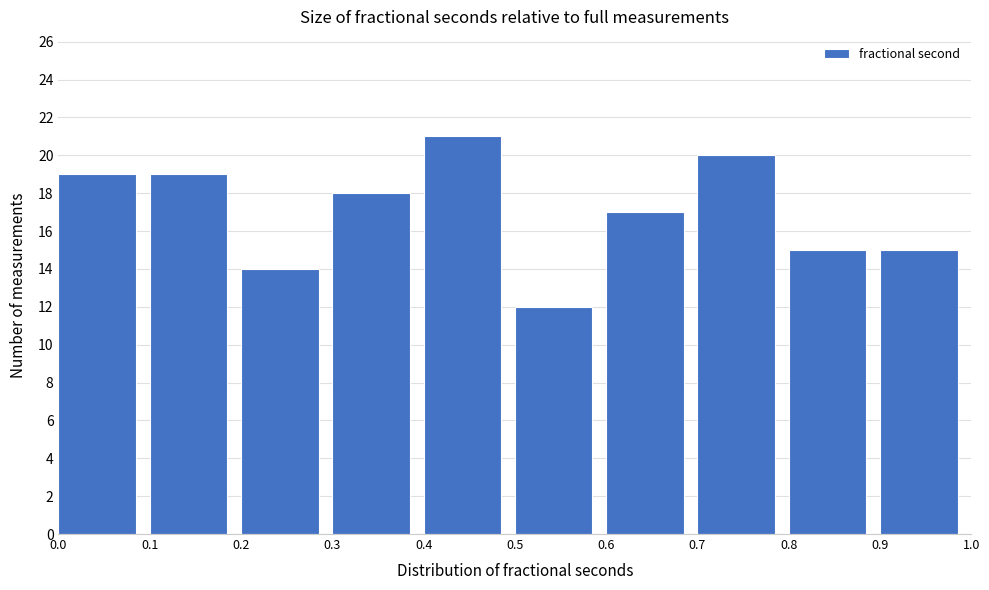

Reading left to right, transcribe this chart: for each bar, give the range it covers on the x-axis and its height. The values are not printed on the chart, so give them approximately, as read against the axis.

0.0 to 0.1: 19
0.1 to 0.2: 19
0.2 to 0.3: 14
0.3 to 0.4: 18
0.4 to 0.5: 21
0.5 to 0.6: 12
0.6 to 0.7: 17
0.7 to 0.8: 20
0.8 to 0.9: 15
0.9 to 1.0: 15